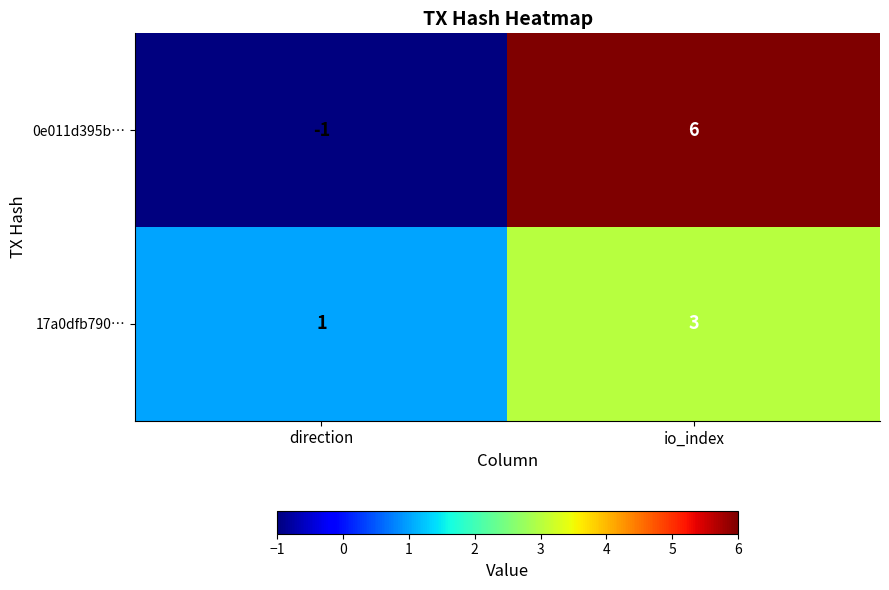

Which series has the largest range (max minus min)?

0e011d395b…